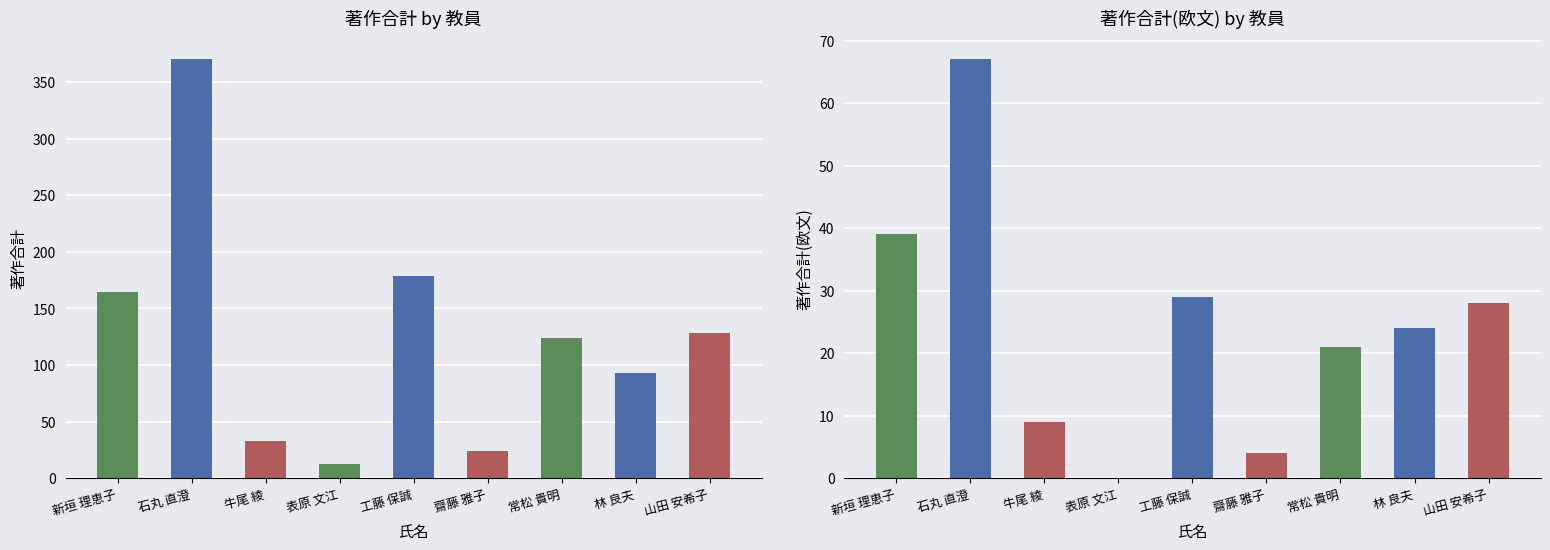

How many bars are there in total?

18